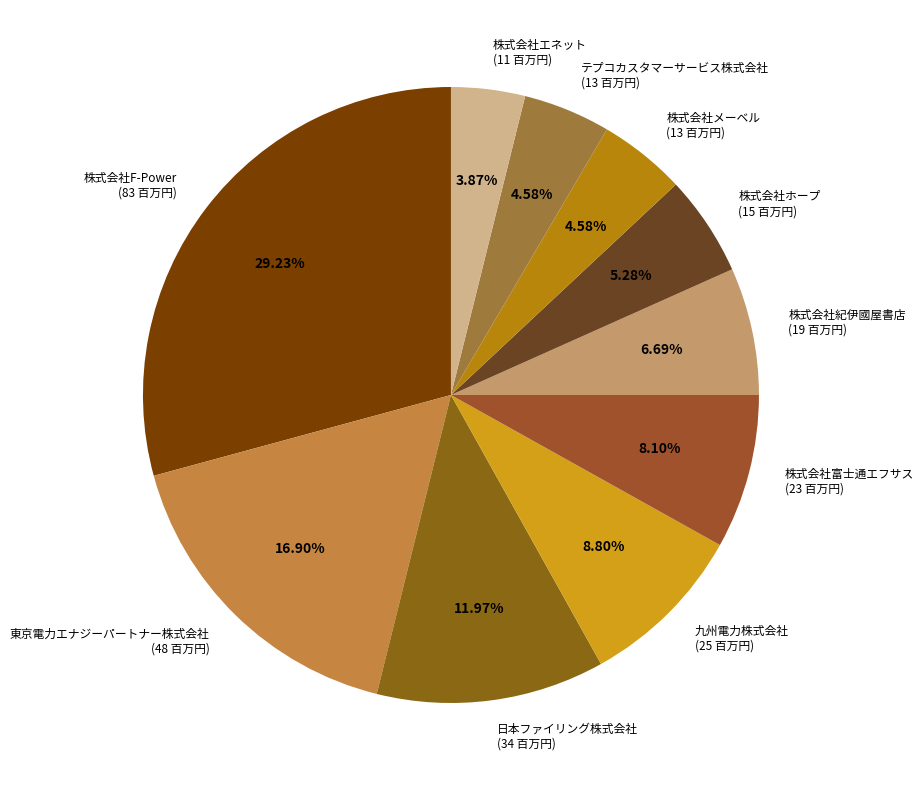

Approximately how many times larger is the value at 株式会社紀伊國屋書店 compared to 九州電力株式会社?

0.8